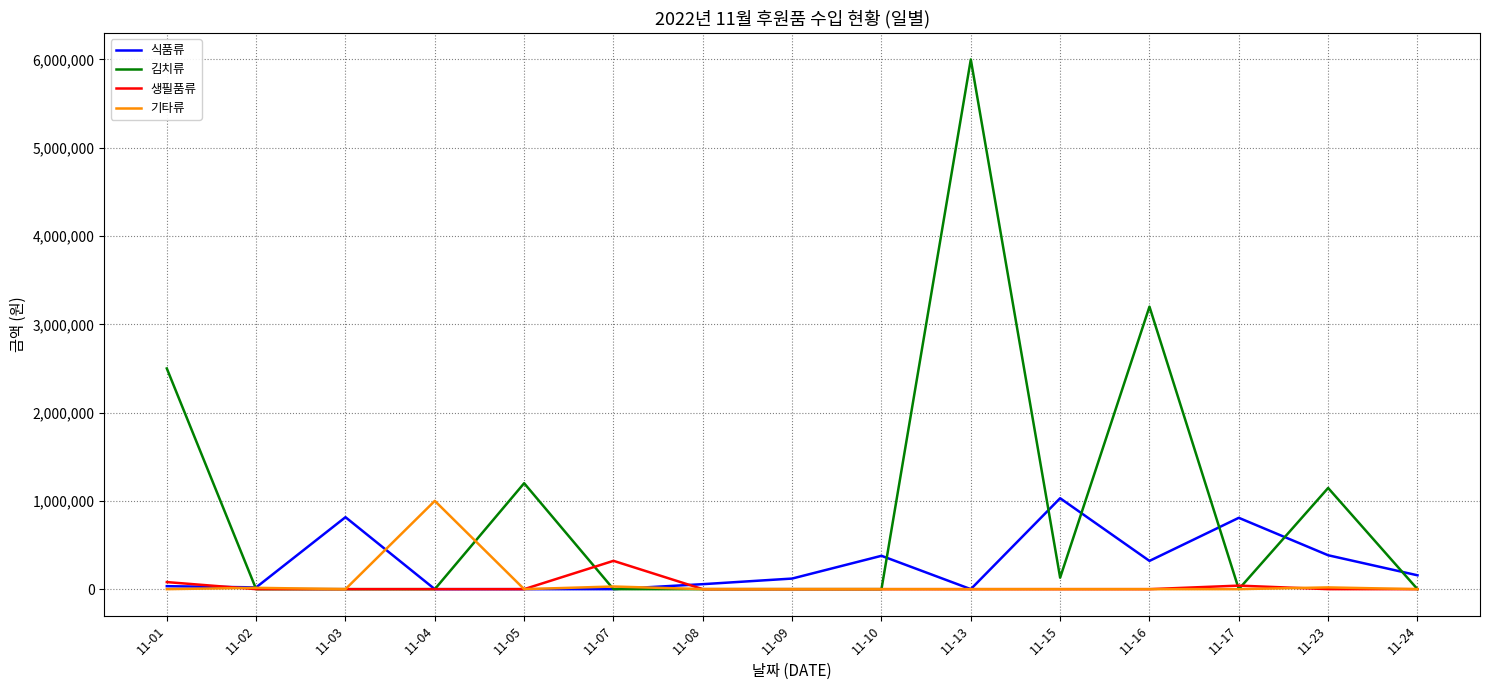

At which category is the sum across all series the highest?

11-13